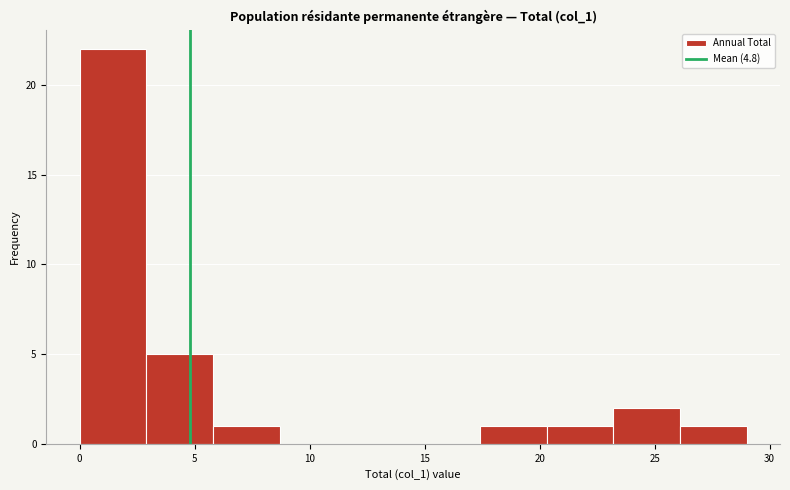

Reading left to right, transcribe this chart: for each bar, give the range it covers on the x-axis and its height. Neither the bar edges nor the heights are printed on the chart, so give them approximately, as read against the axes.

0.0 to 2.9: 22
2.9 to 5.8: 5
5.8 to 8.7: 1
8.7 to 11.6: 0
11.6 to 14.5: 0
14.5 to 17.4: 0
17.4 to 20.3: 1
20.3 to 23.2: 1
23.2 to 26.1: 2
26.1 to 29.0: 1